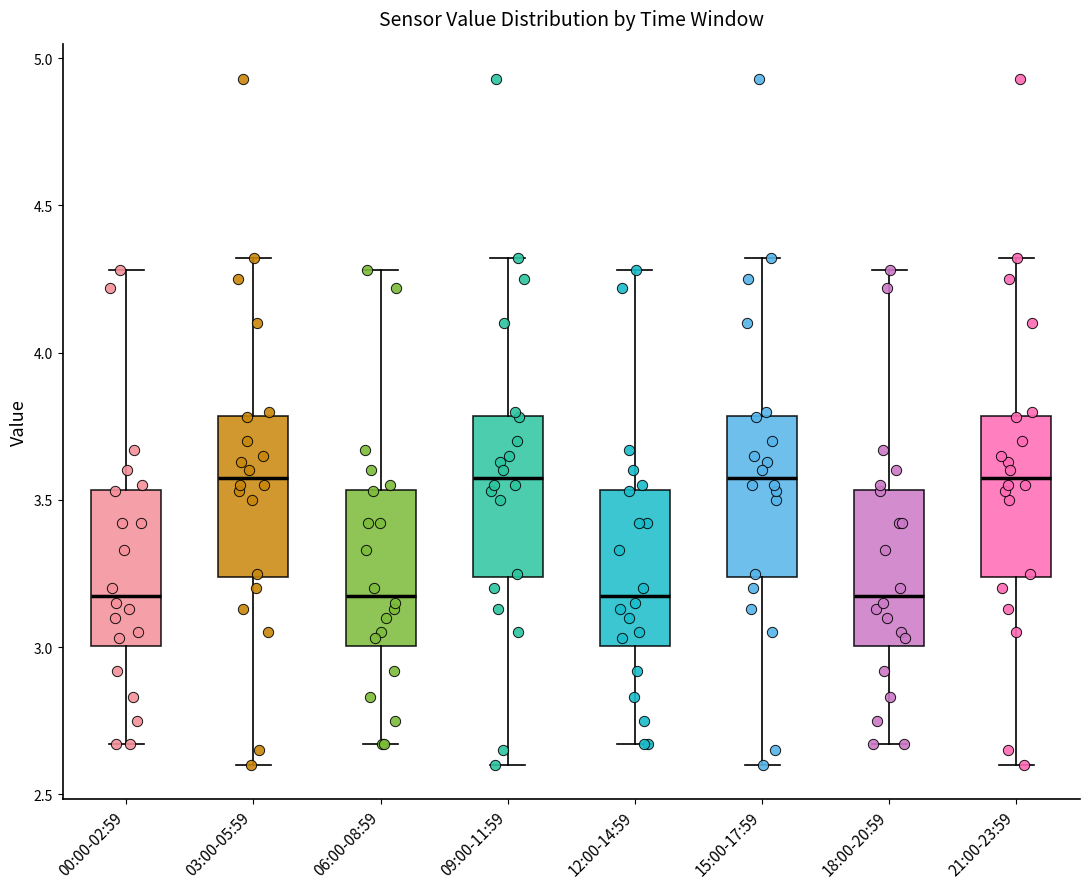

Reading left to right, read every box against the y-axis: the position of its median line, the range the box covers, and the ends of its whiskers. The values are not printed on the chart, so give them approximately, as read against the axis.

00:00-02:59: median 3.20, box 3.00 to 3.55, whiskers 2.65 to 4.30
03:00-05:59: median 3.60, box 3.25 to 3.80, whiskers 2.60 to 4.30
06:00-08:59: median 3.20, box 3.00 to 3.55, whiskers 2.65 to 4.30
09:00-11:59: median 3.60, box 3.25 to 3.80, whiskers 2.60 to 4.30
12:00-14:59: median 3.20, box 3.00 to 3.55, whiskers 2.65 to 4.30
15:00-17:59: median 3.60, box 3.25 to 3.80, whiskers 2.60 to 4.30
18:00-20:59: median 3.20, box 3.00 to 3.55, whiskers 2.65 to 4.30
21:00-23:59: median 3.60, box 3.25 to 3.80, whiskers 2.60 to 4.30